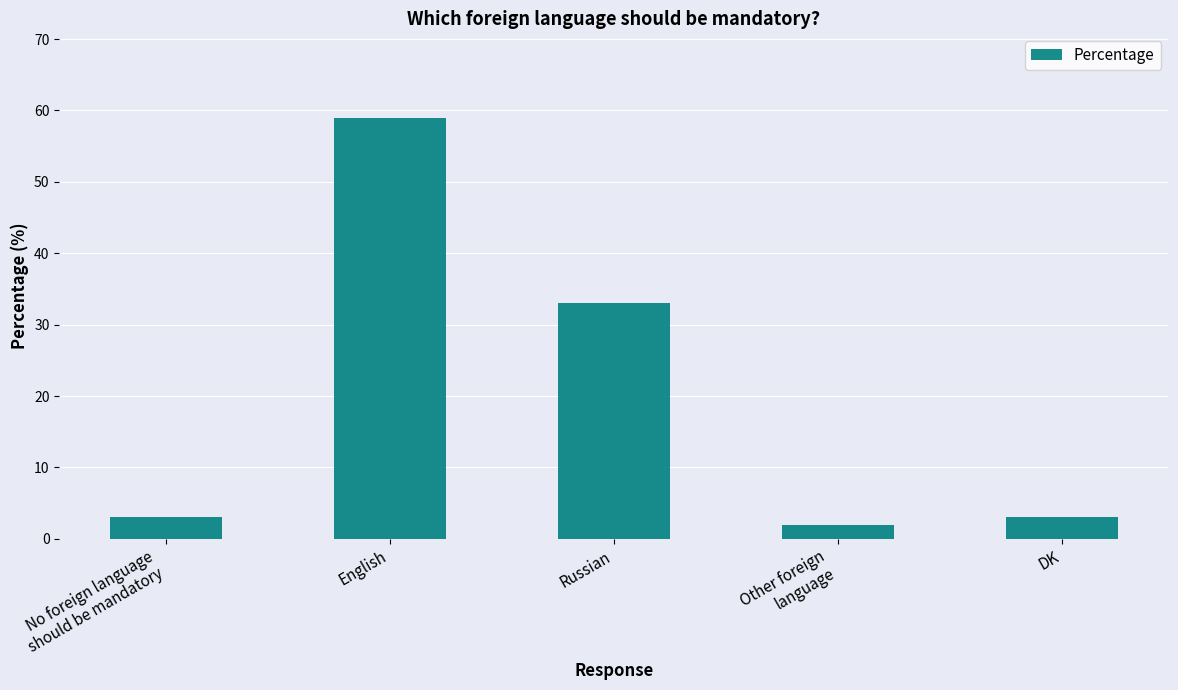

What is the greatest value displayed?

59